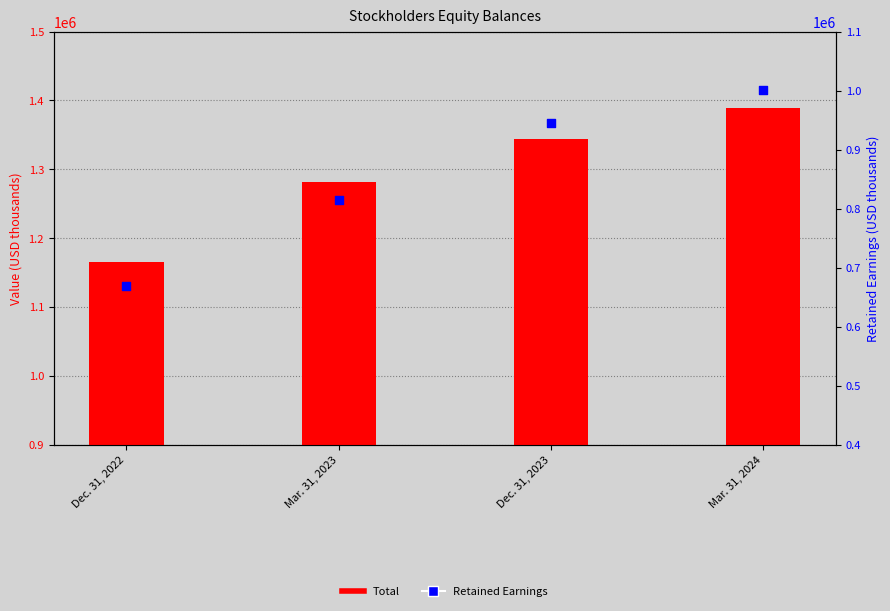

Is the value of Retained Earnings at Dec. 31, 2023 greater than the value of Total at Mar. 31, 2024?

No